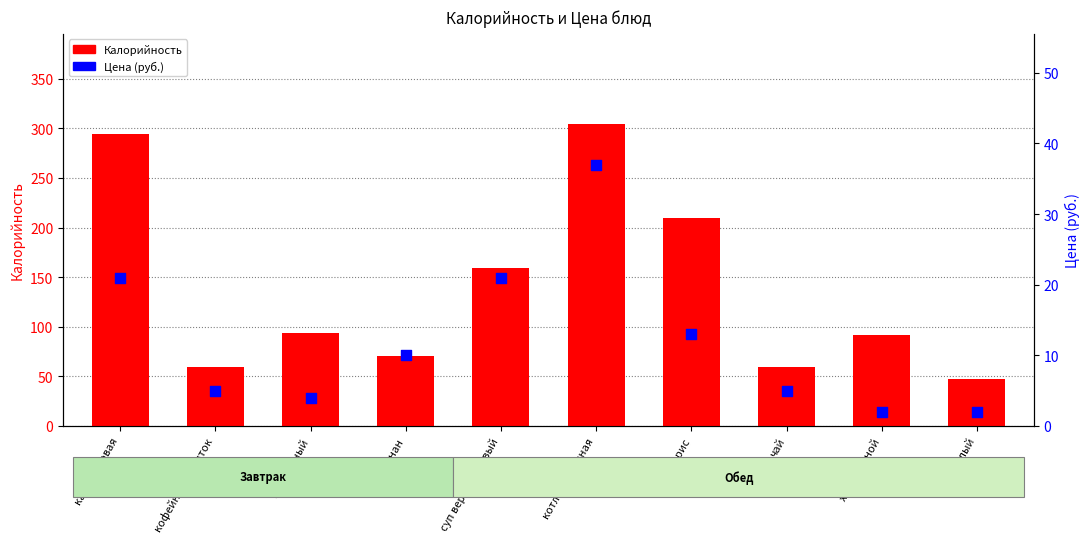

At which category is the sum across all series the highest?

котлета куриная